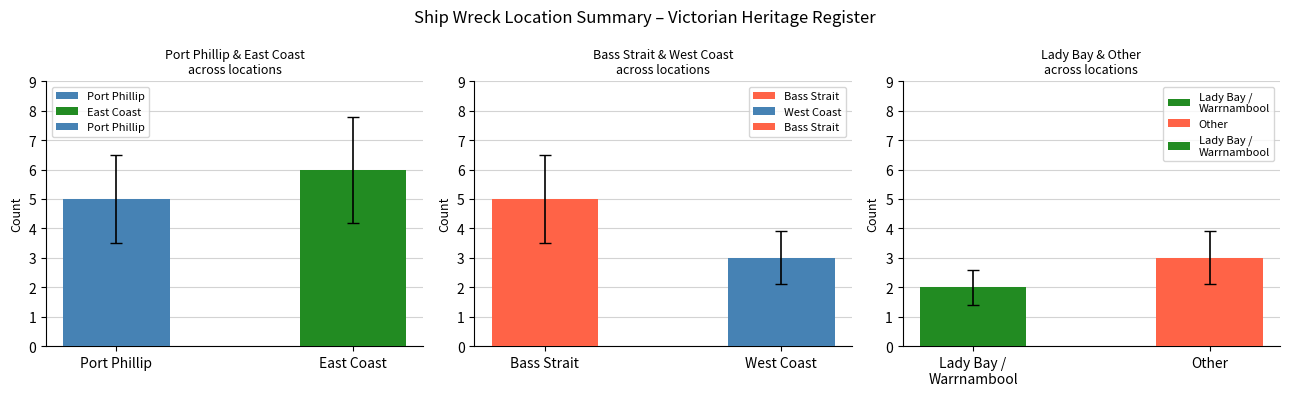

Reading left to right, extract all data points from this chart.

Port Phillip: 5	6
Bass Strait: 5	3
Lady Bay /
Warrnambool: 2	3